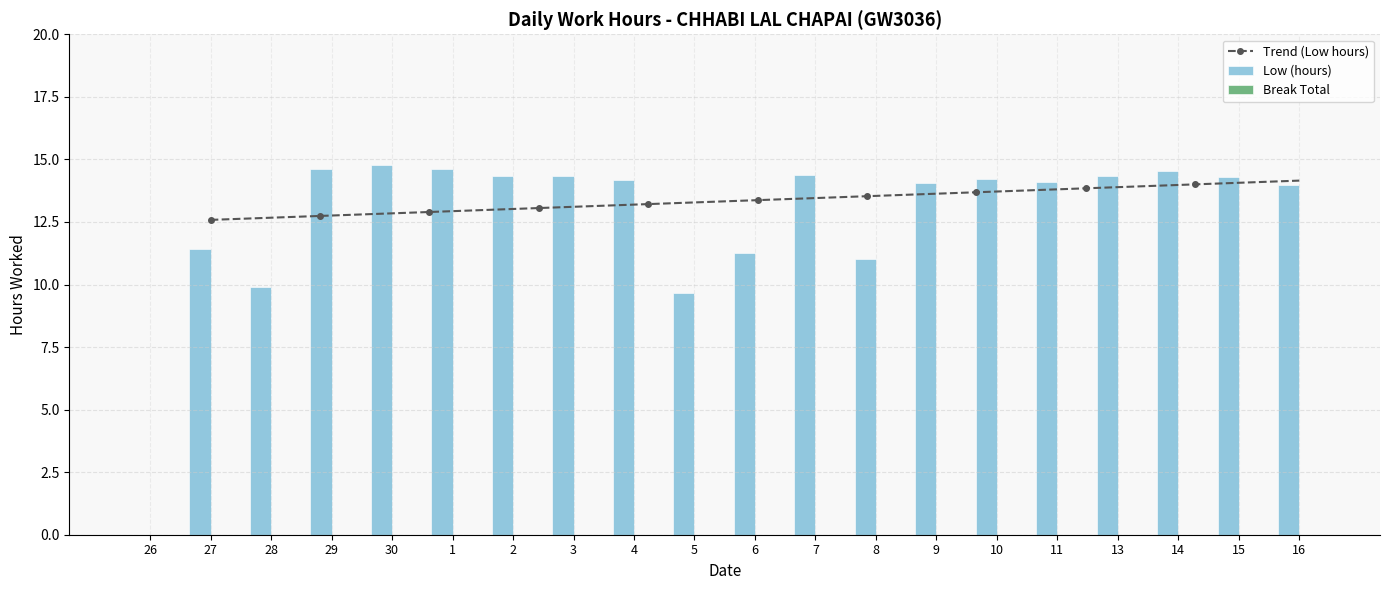

Reading left to right, what are all the values shown in this chart?

0.0	11.4	9.9	14.6	14.8	14.6	14.3	14.3	14.2	9.7	11.3	14.4	11.0	14.1	14.2	14.1	14.3	14.5	14.3	14.0